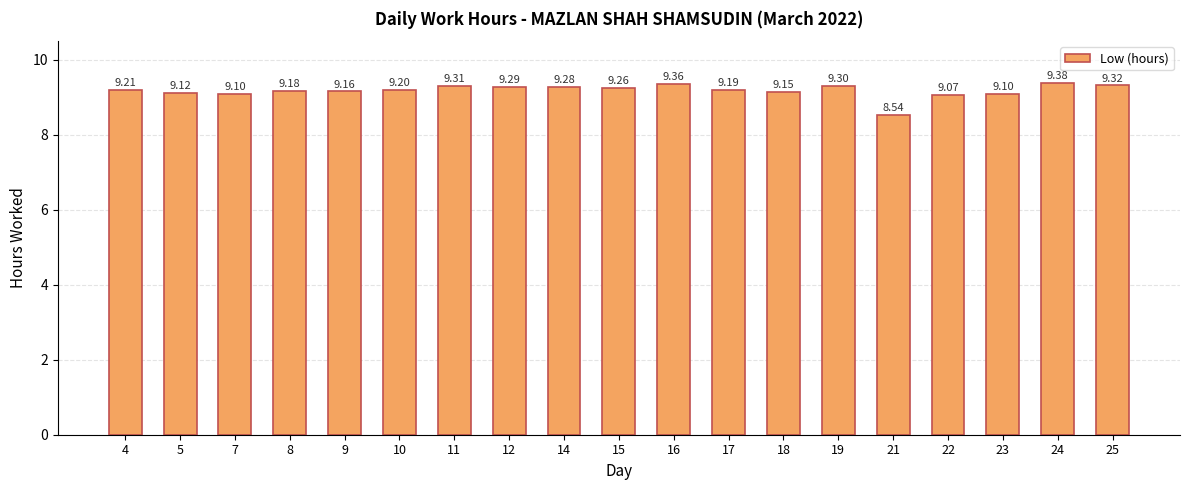

At which category does the chart reach its minimum across all series?

21